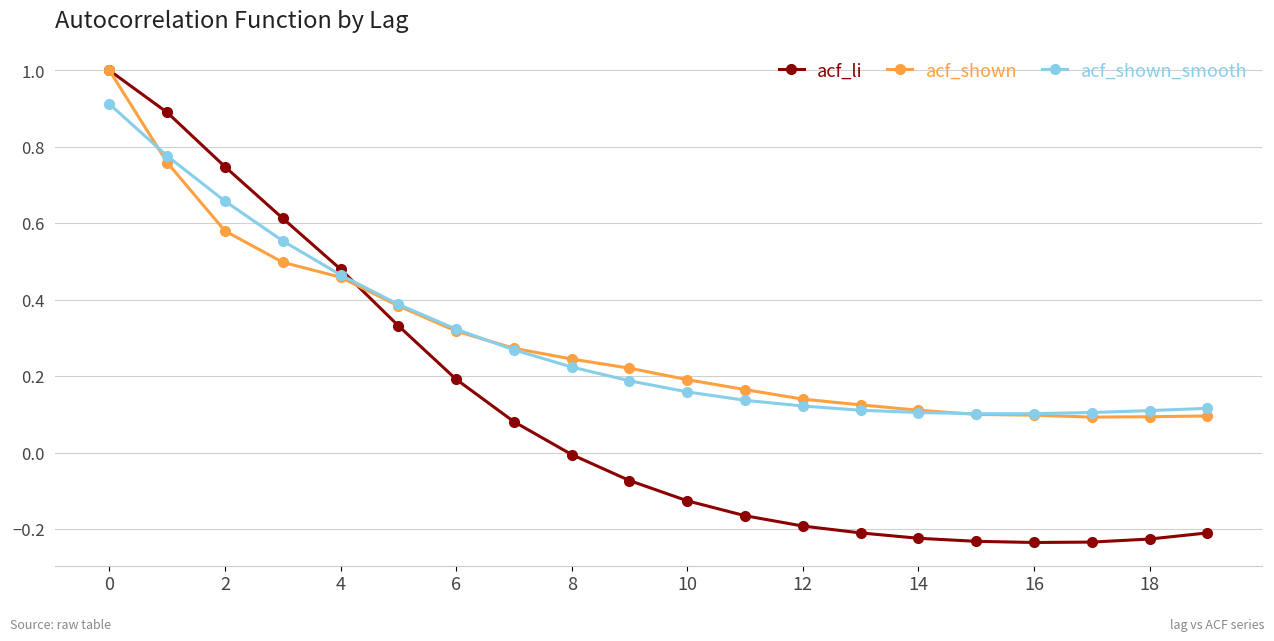

What is the highest value of the acf_shown series?

1.0